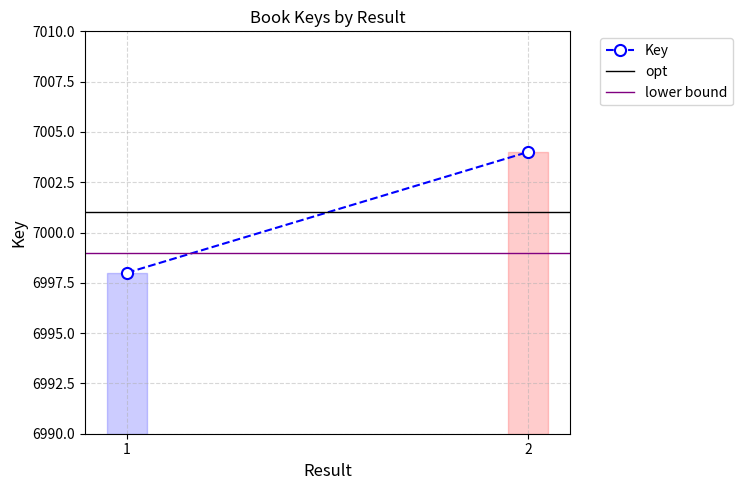

What is the value of the opt point at the 1st from the left?

7001